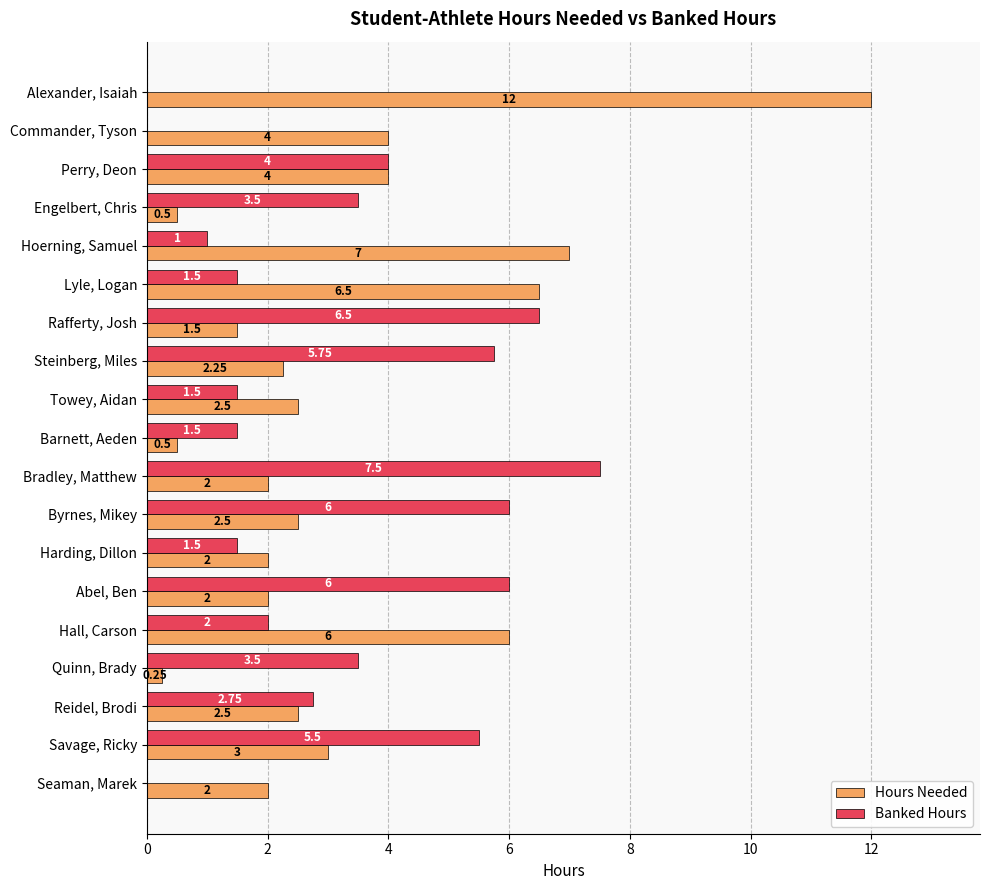

At which label is Hours Needed closest to 6?

Hall, Carson